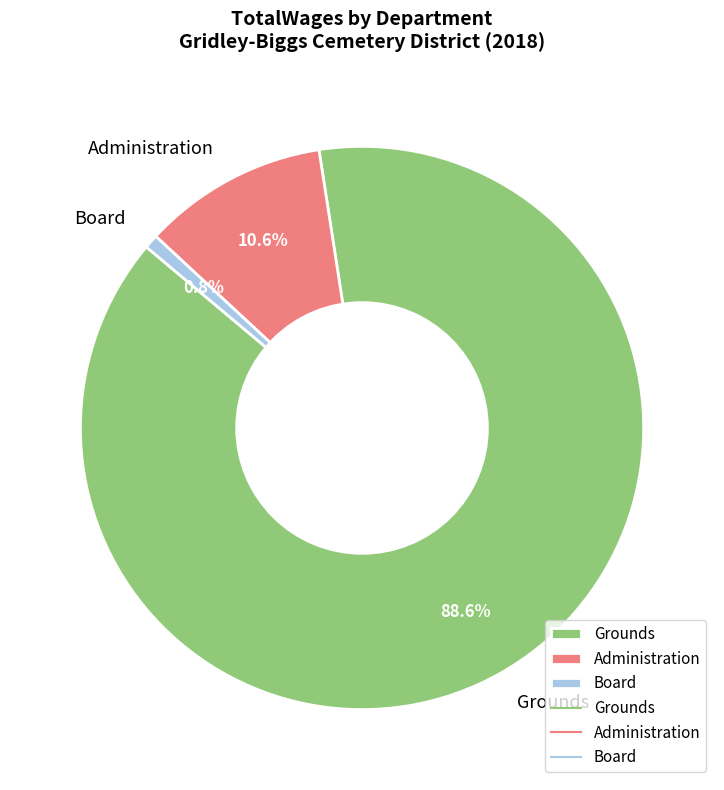

To the nearest percent, what is the average slice percentage?

33%